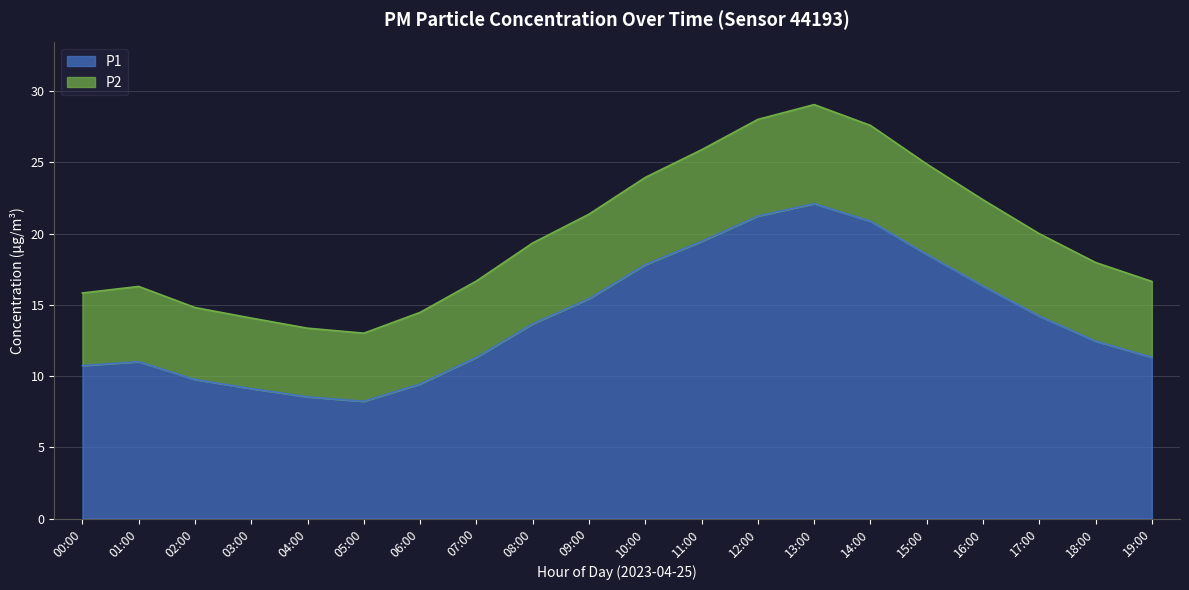

At which label does P1 reach its peak?

13:00